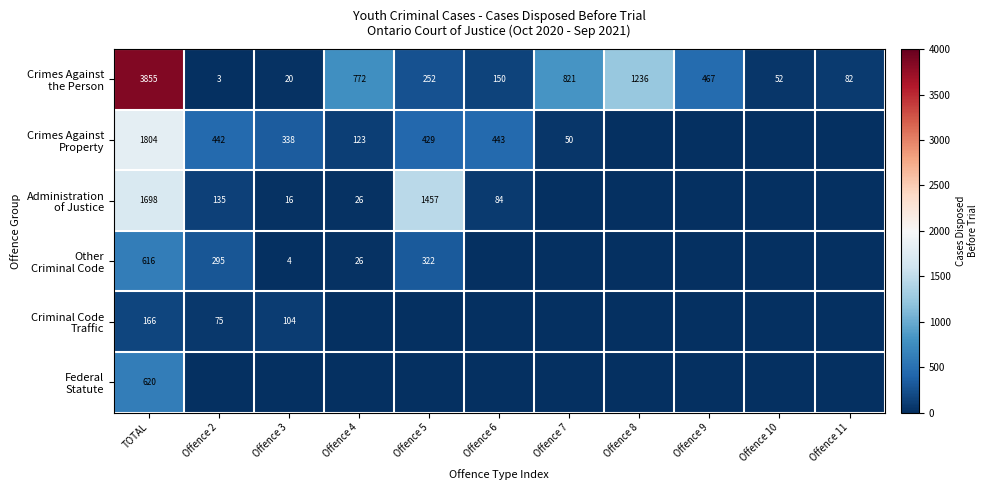

Is the value of Federal Statute at Offence 2 greater than the value of Criminal Code Traffic at Offence 4?

No